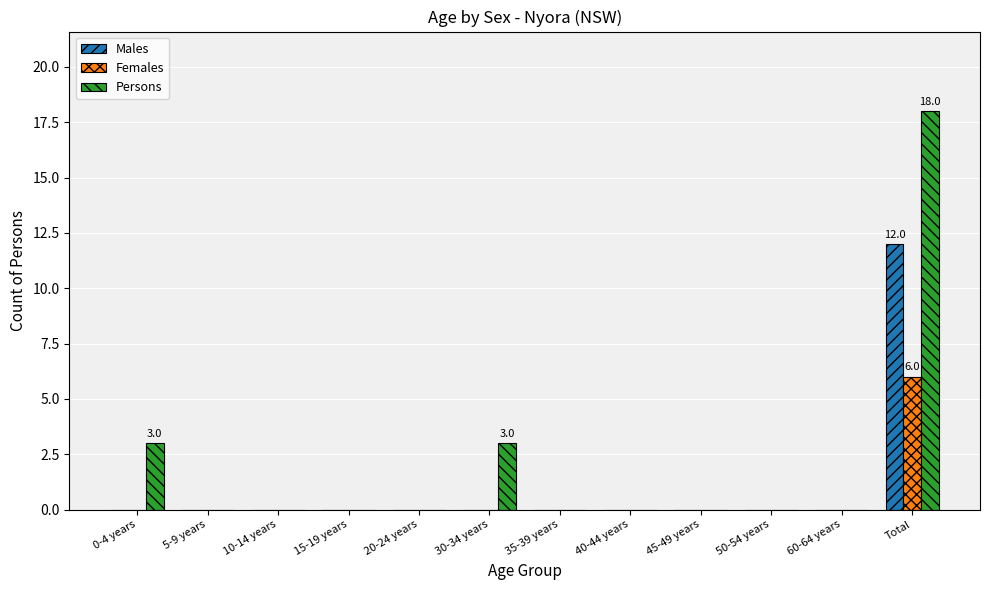

The value of Males at 45-49 years is 0. True or false?

True